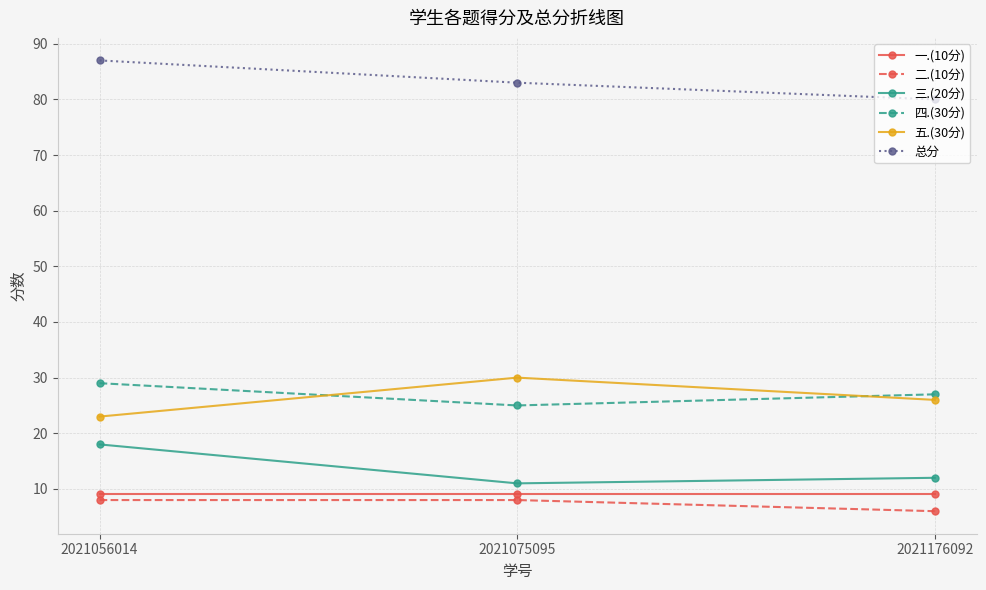

What is the difference between the highest and lowest values at 2021176092?

74